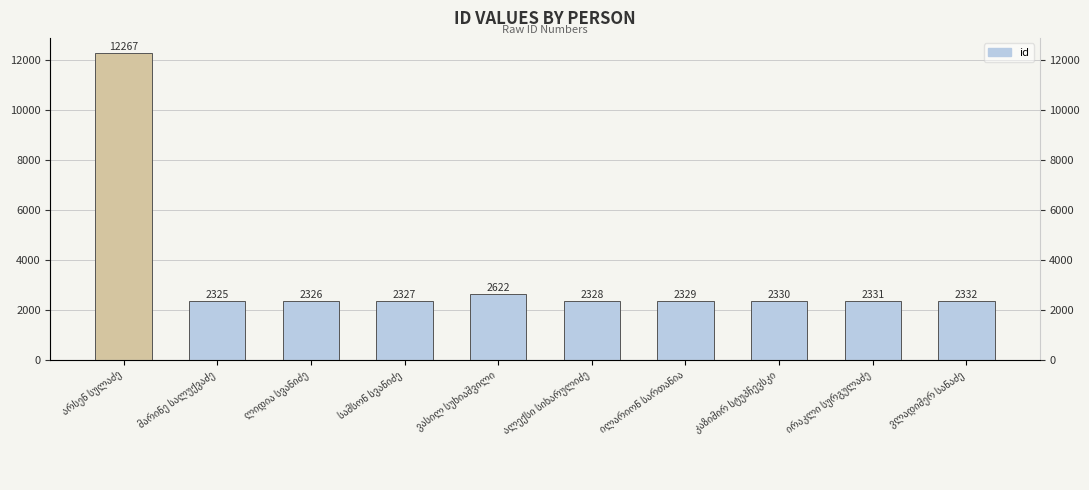

Rank the categories by value from lowest to highest.

მარინე სალუქვაძე, ლიდია სვანიძე, სამსონ სვანიძე, ალექსი სიხარულიძე, ილარიონ სართანია, კაზიმირ სტუპჩევსკი, ირაკლი სურგულაძე, ვლადიმერ სანაძე, ვასილ სუხიაშვილი, არსენ სულაძე